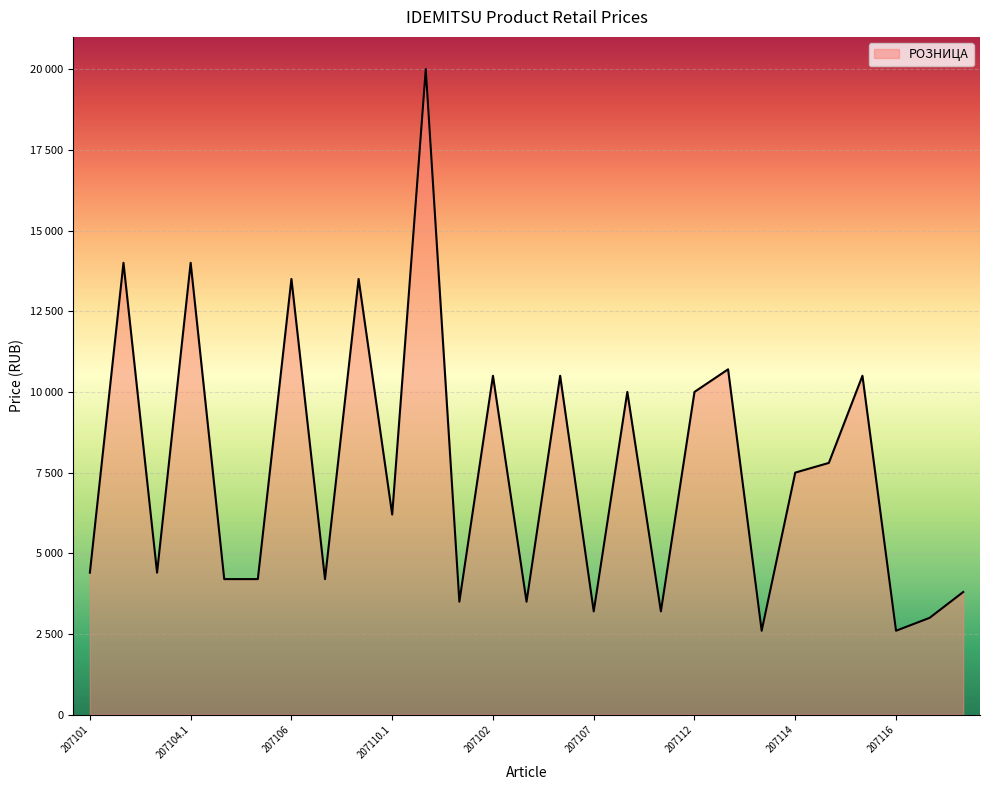

Is this an area chart (filled region under the line)?

Yes